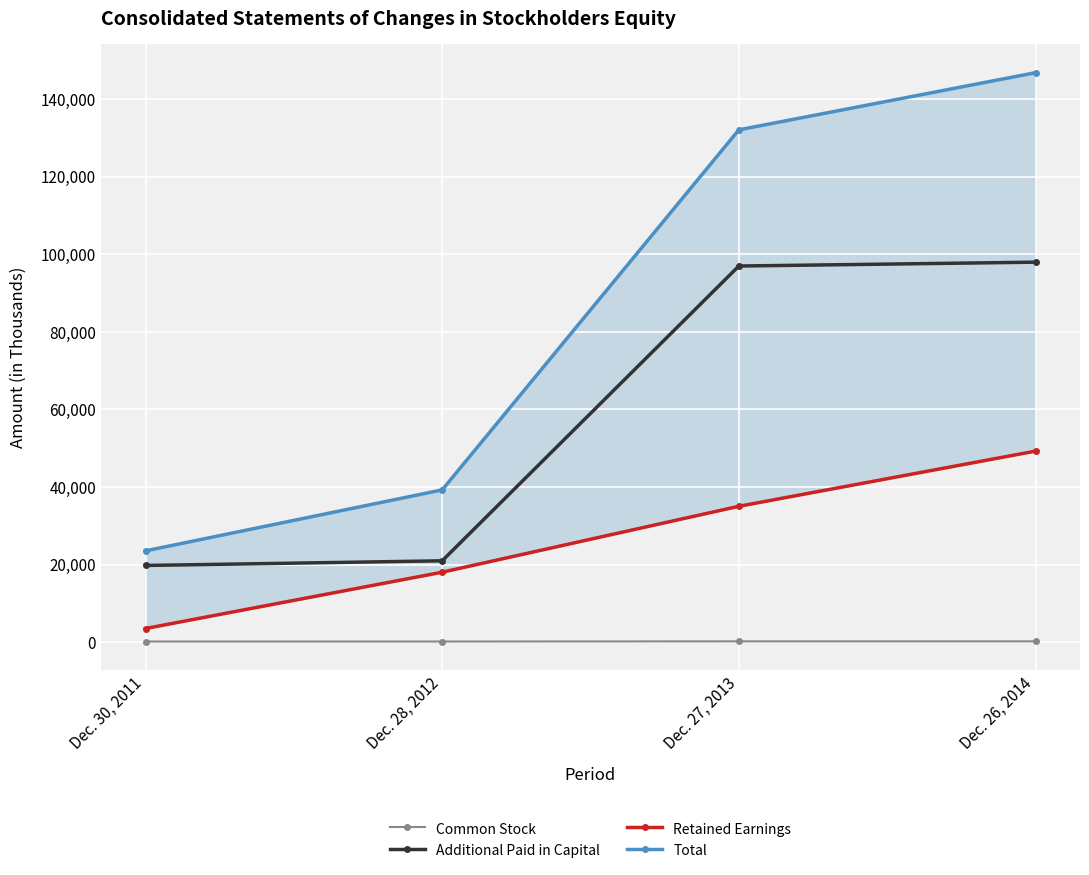

True or false: Total and Common Stock intersect in this chart.

False